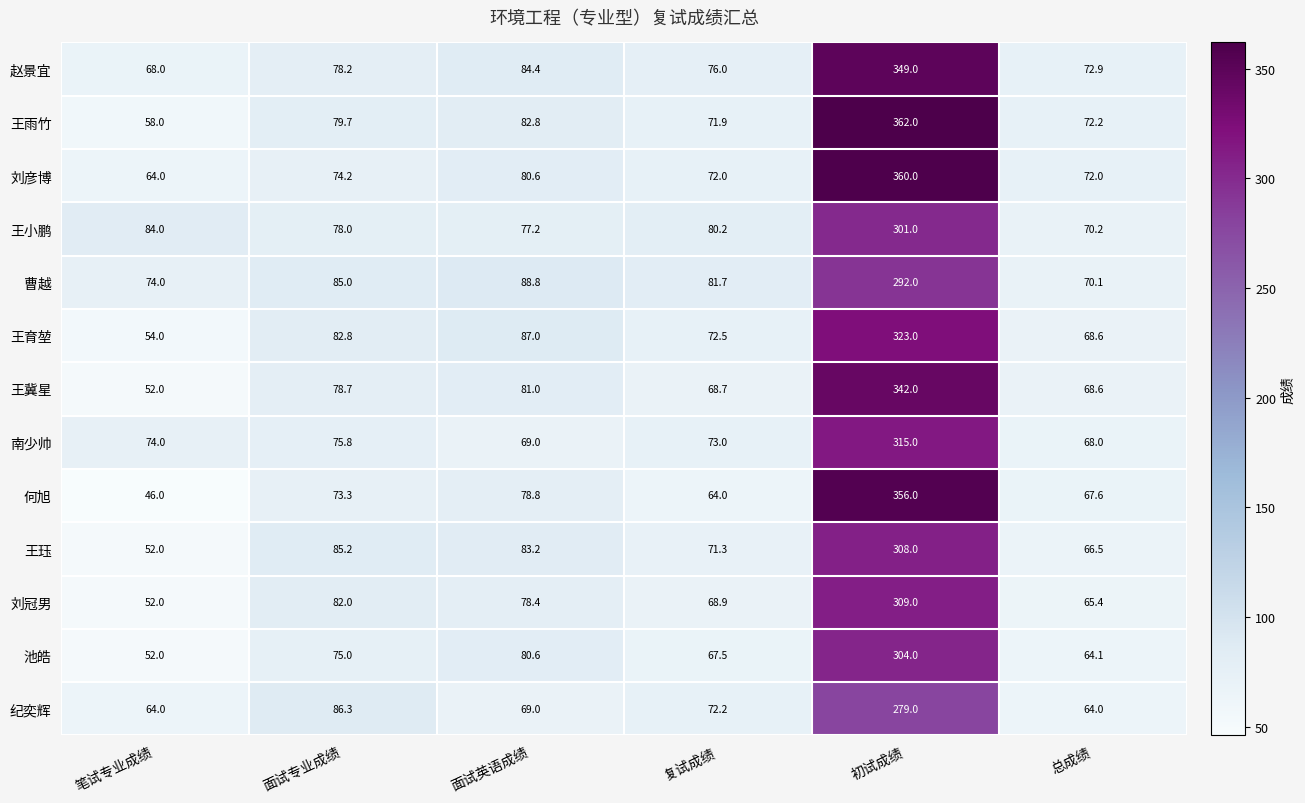

How many distinct data groups are displayed?

13